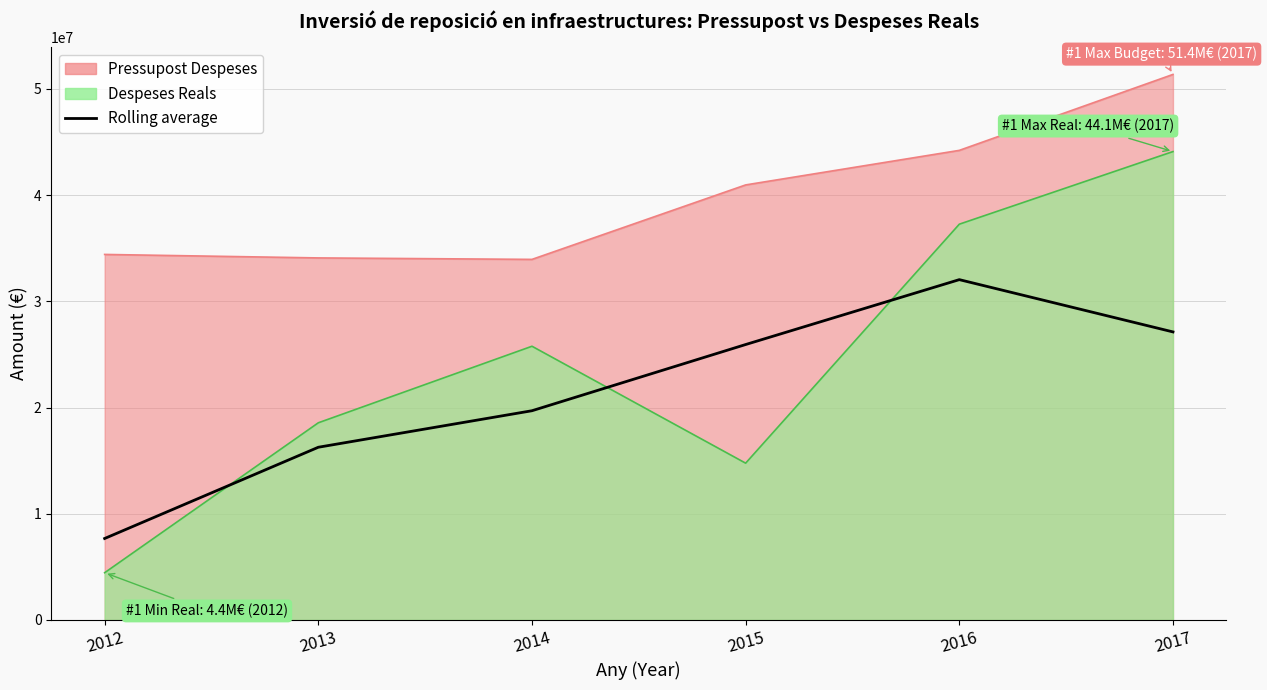

How many values exceed 25928325?

3